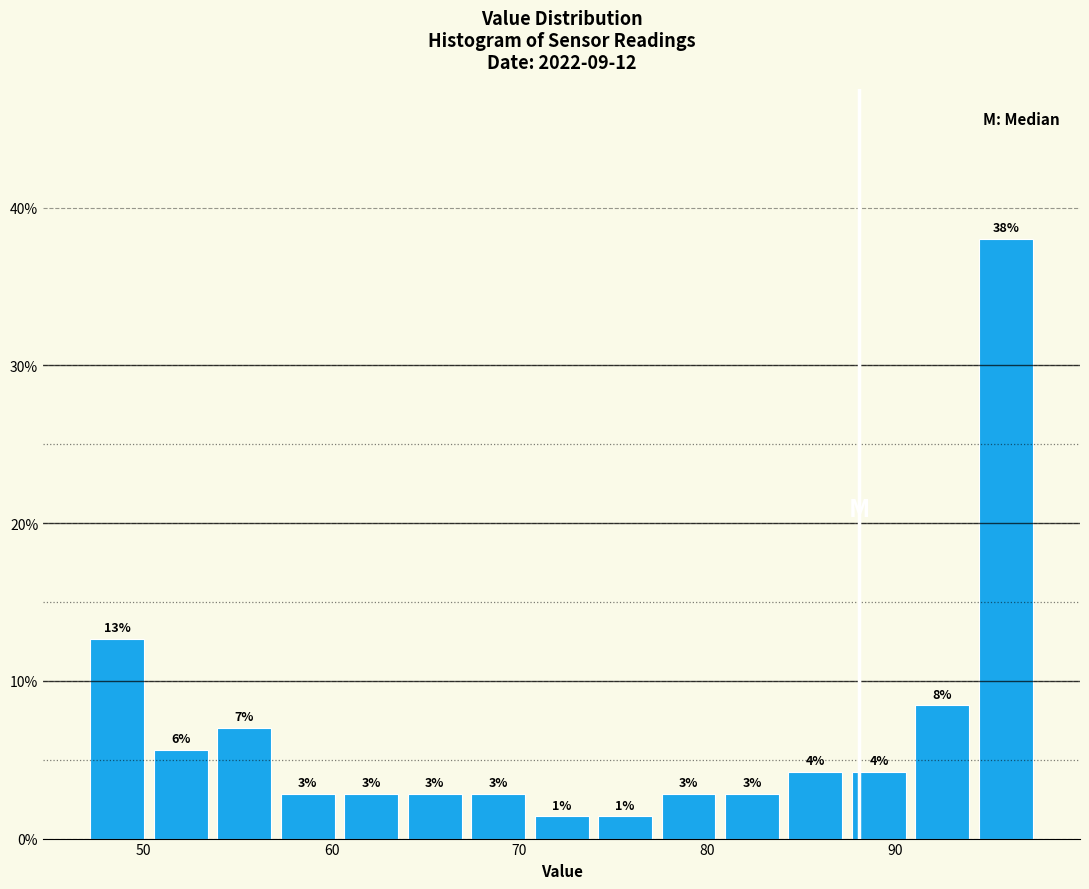

Around what value on the x-axis is the tallest bar? Give the approximate position of its centre, as read against the axis.

96